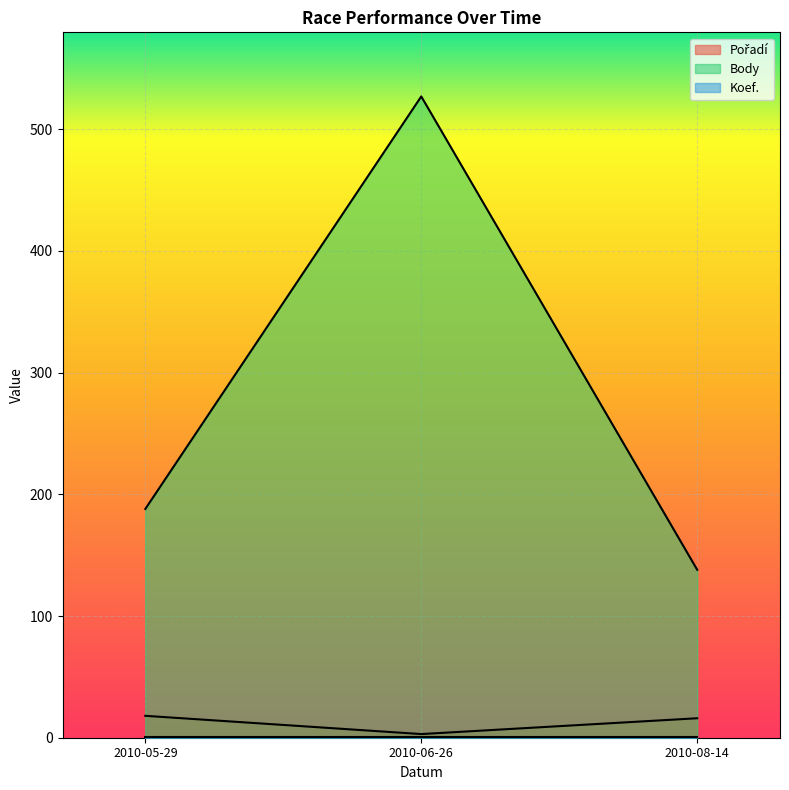

What is the maximum value for Body?

527